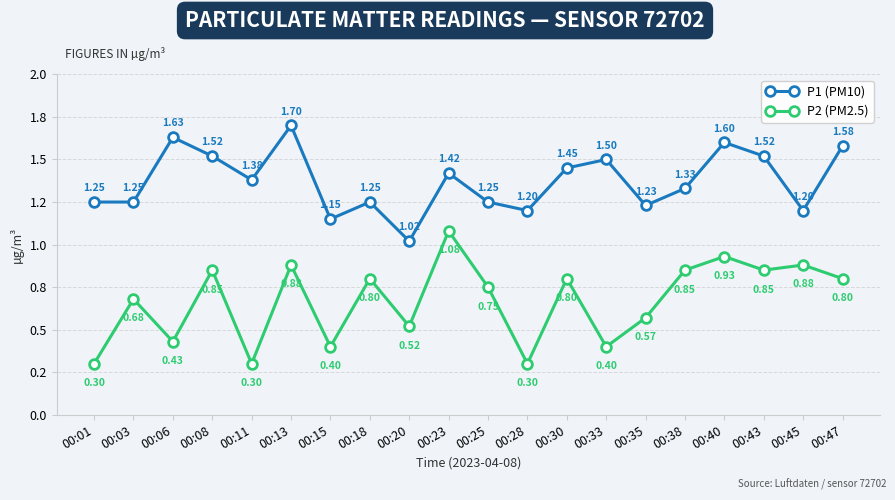

The value of P1 (PM10) at 00:45 is 1.2. True or false?

True